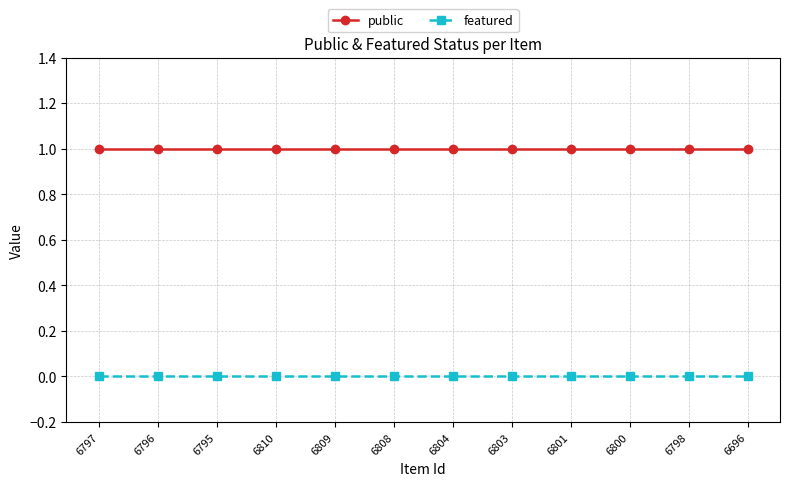

Is the value of featured at 6795 greater than the value of public at 6801?

No